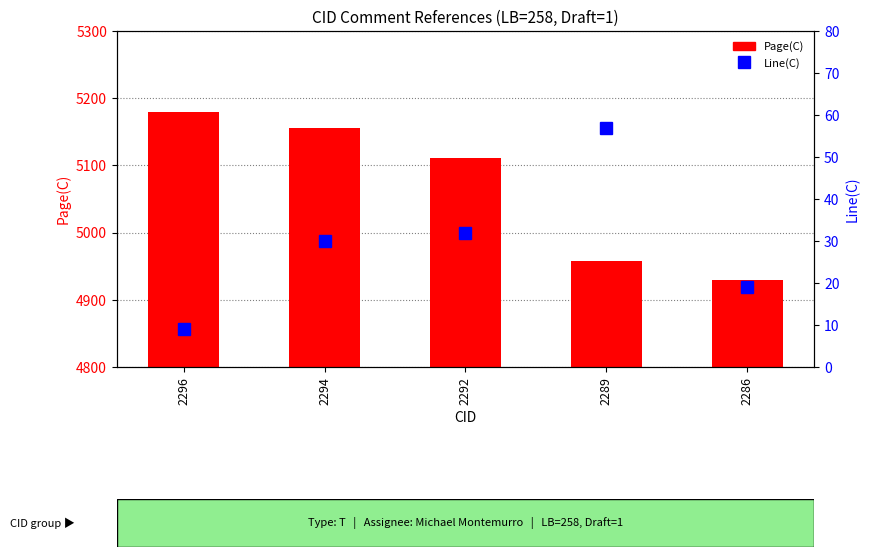

Reading left to right, transcribe all the data shown in this chart.

Page(C): 5179	5156	5111	4957	4929
Line(C): 9	30	32	57	19